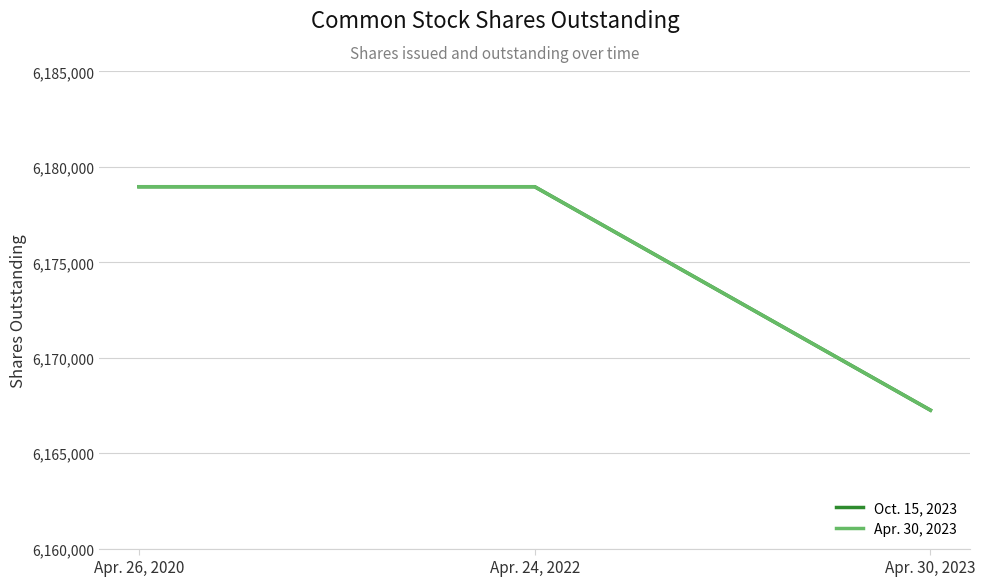

Does the chart display data point markers on the line(s)?

No